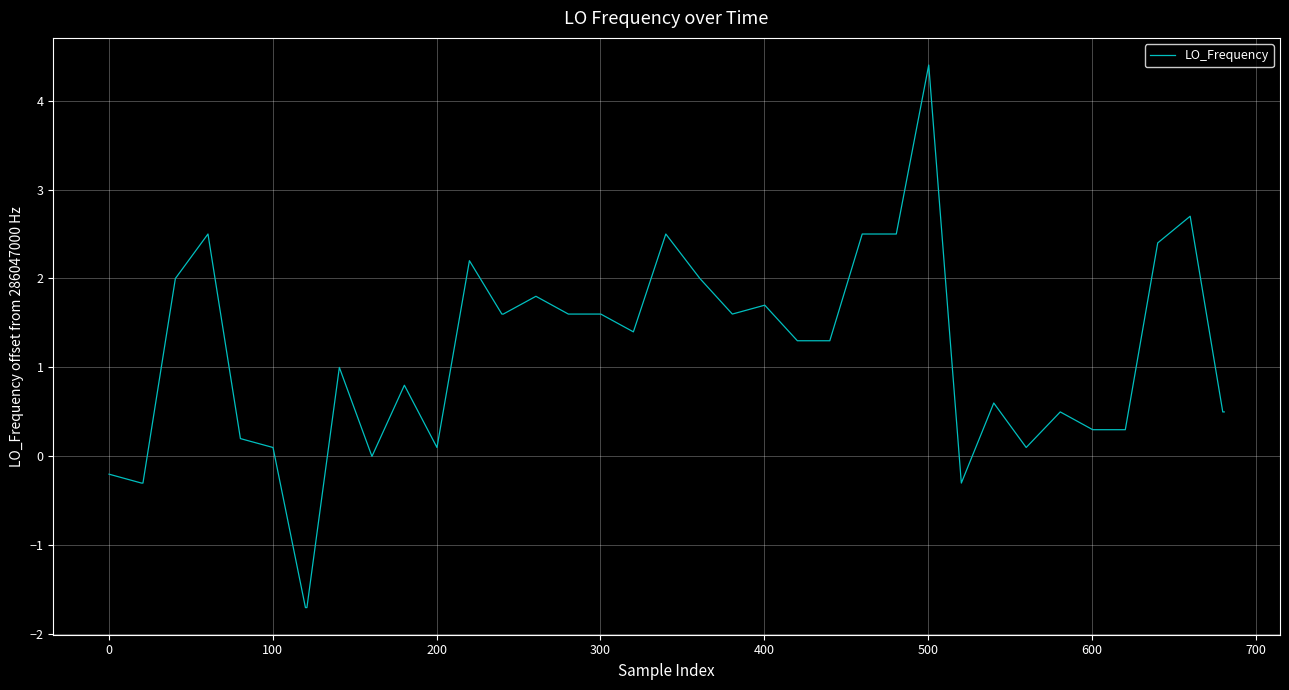

What is the difference between the maximum and minimum values?

6.1